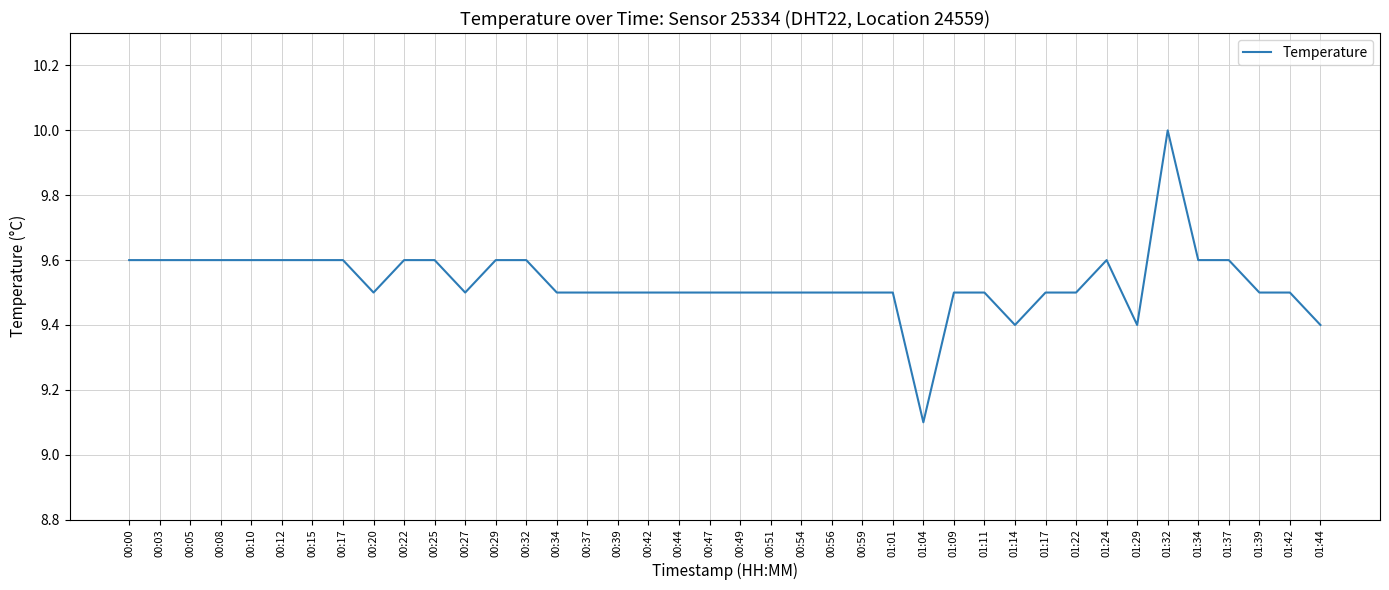

What is the sum of all values?

381.3